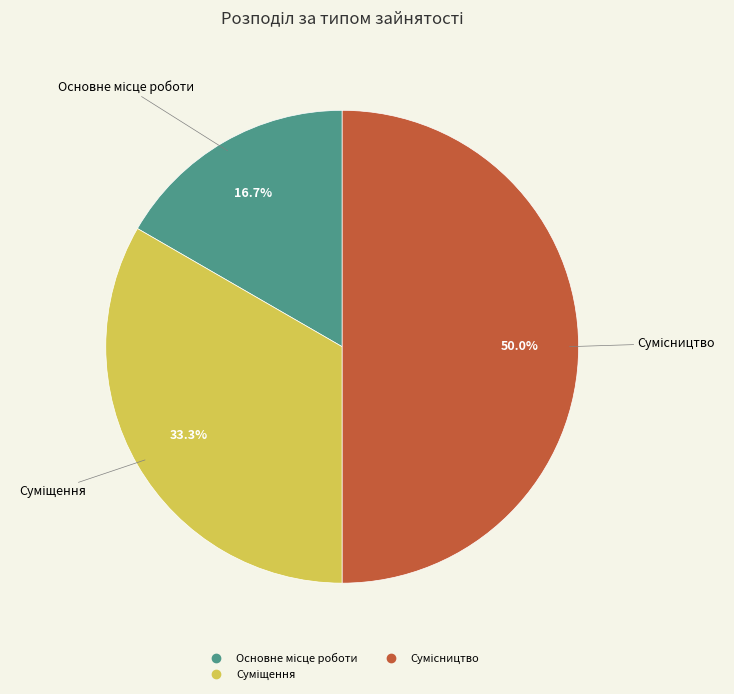

What is the change in value from Основне місце роботи to Суміщення?

+1